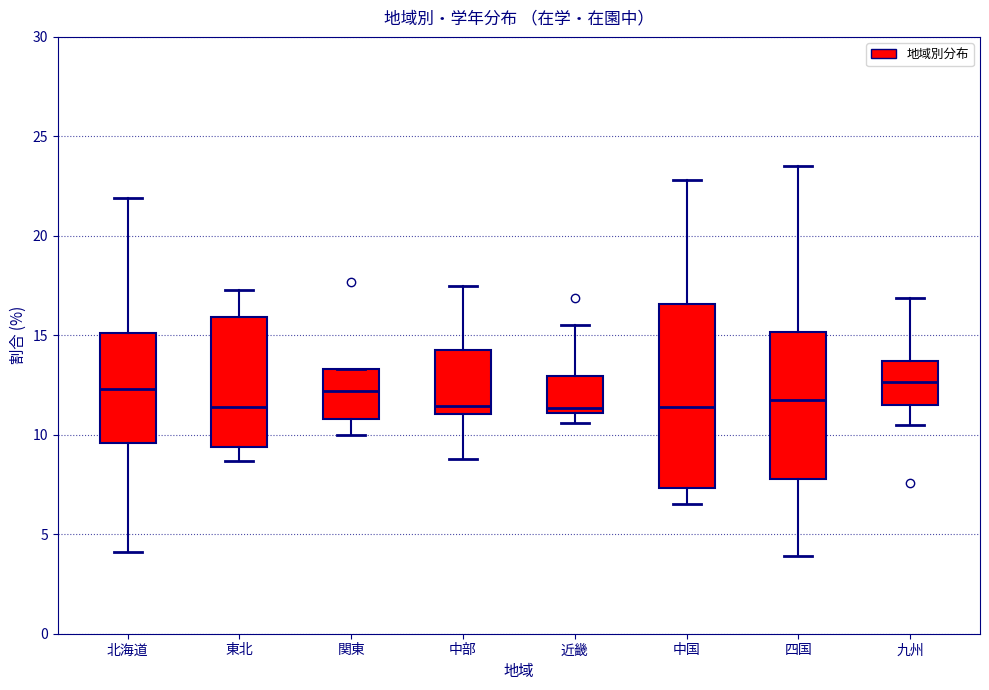

Reading left to right, transcribe this box plot: for each box, give where its median line is, the range the box spans, and where its two whiskers end, as read against the y-axis. The values are not printed on the chart, so give them approximately, as read against the axis.

北海道: median 12.5, box 9.5 to 15.0, whiskers 4.0 to 22.0
東北: median 11.5, box 9.5 to 16.0, whiskers 8.5 to 17.5
関東: median 12.0, box 11.0 to 13.5, whiskers 10.0 to 13.5
中部: median 11.5, box 11.0 to 14.5, whiskers 9.0 to 17.5
近畿: median 11.5, box 11.0 to 13.0, whiskers 10.5 to 15.5
中国: median 11.5, box 7.5 to 16.5, whiskers 6.5 to 23.0
四国: median 12.0, box 8.0 to 15.0, whiskers 4.0 to 23.5
九州: median 12.5, box 11.5 to 13.5, whiskers 10.5 to 17.0